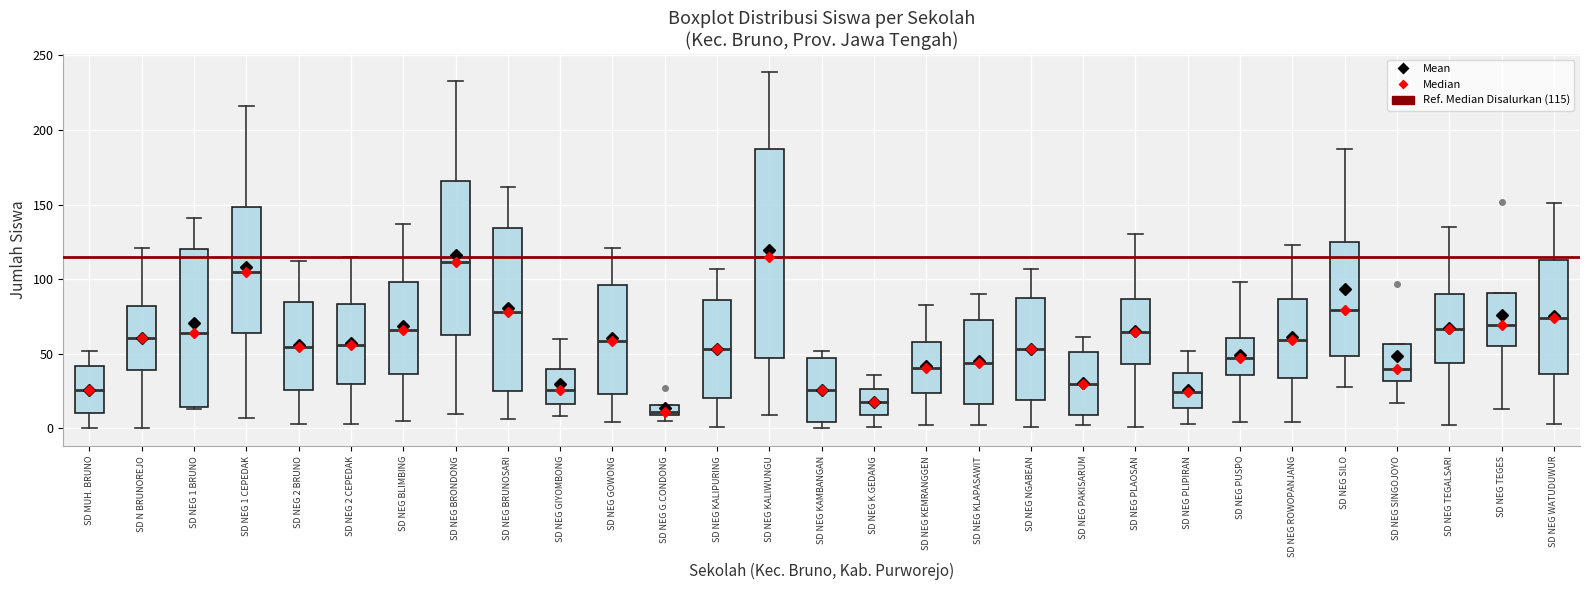

Which box's median line is the lowest?

SD NEG G.CONDONG